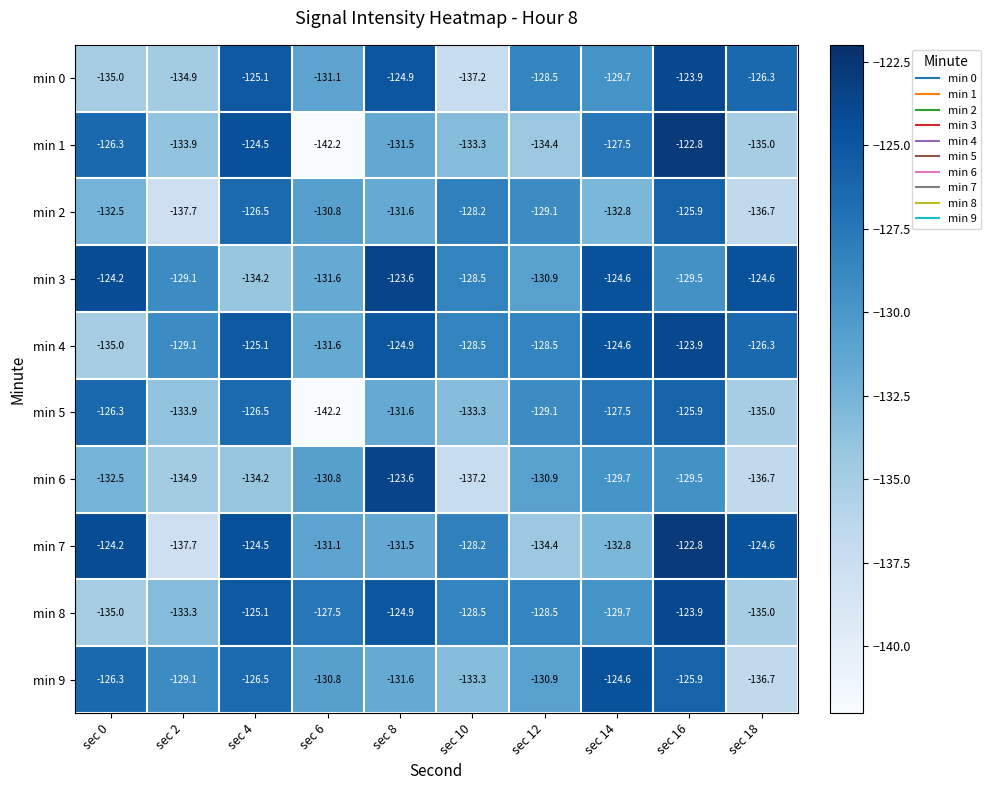

Which label corresponds to the largest value in the chart?

sec 16